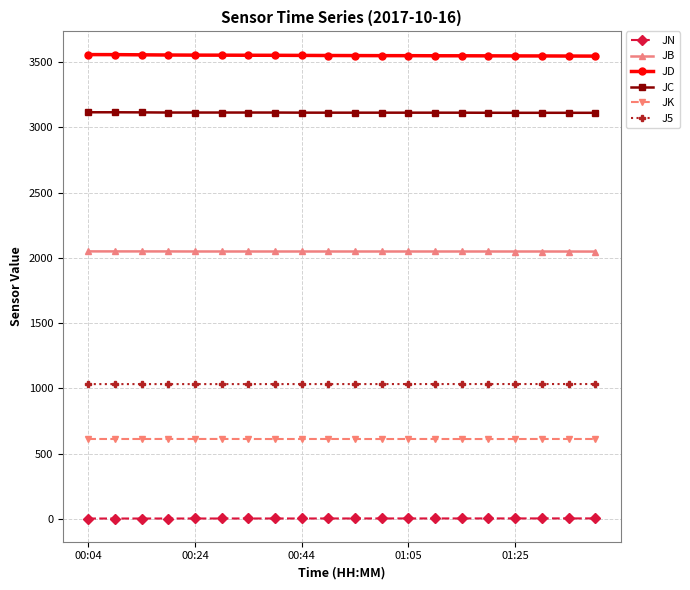

What is the value of the JC point at the 4th from the left?

3114.0